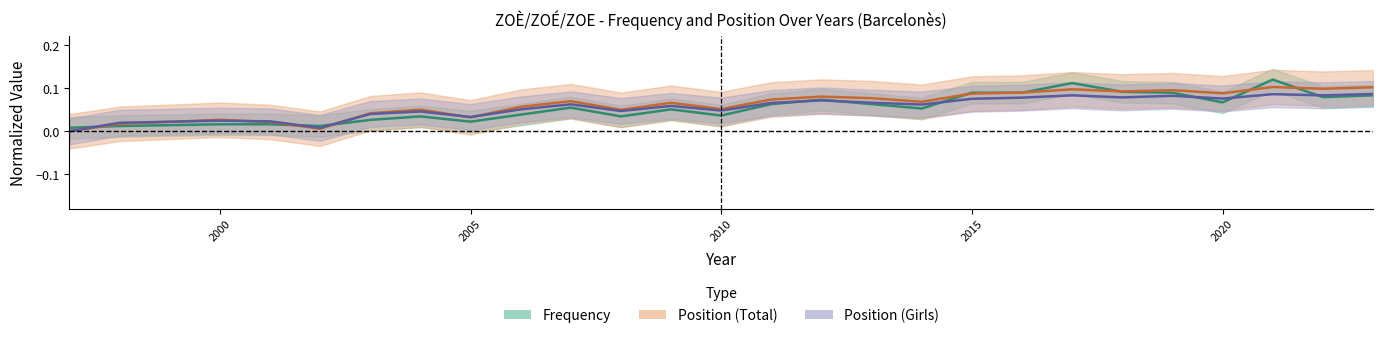

Reading left to right, transcribe all the data shown in this chart.

Frequency: 1997=0.0	1998=0.0	2000=0.0	2001=0.0	2002=0.0	2003=0.0	2004=0.0	2005=0.0	2006=0.0	2007=0.1	2008=0.0	2009=0.1	2010=0.0	2011=0.1	2012=0.1	2013=0.1	2014=0.1	2015=0.1	2016=0.1	2017=0.1	2018=0.1	2019=0.1	2020=0.1	2021=0.1	2022=0.1	2023=0.1
Position_Total: 1997=0.0	1998=0.0	2000=0.0	2001=0.0	2002=0.0	2003=0.0	2004=0.1	2005=0.0	2006=0.1	2007=0.1	2008=0.0	2009=0.1	2010=0.1	2011=0.1	2012=0.1	2013=0.1	2014=0.1	2015=0.1	2016=0.1	2017=0.1	2018=0.1	2019=0.1	2020=0.1	2021=0.1	2022=0.1	2023=0.1
Position_Girls: 1997=0.0	1998=0.0	2000=0.0	2001=0.0	2002=0.0	2003=0.0	2004=0.0	2005=0.0	2006=0.1	2007=0.1	2008=0.0	2009=0.1	2010=0.0	2011=0.1	2012=0.1	2013=0.1	2014=0.1	2015=0.1	2016=0.1	2017=0.1	2018=0.1	2019=0.1	2020=0.1	2021=0.1	2022=0.1	2023=0.1